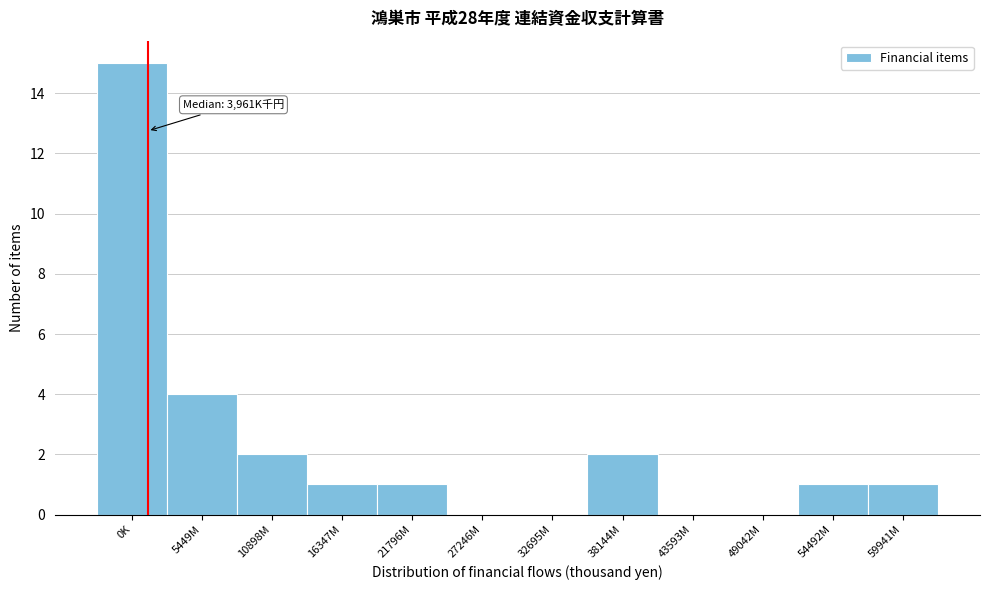

Reading right to left, what are all the values shown in this chart?

59941M=1	54492M=1	49042M=0	43593M=0	38144M=2	32695M=0	27246M=0	21796M=1	16347M=1	10898M=2	5449M=4	0K=15